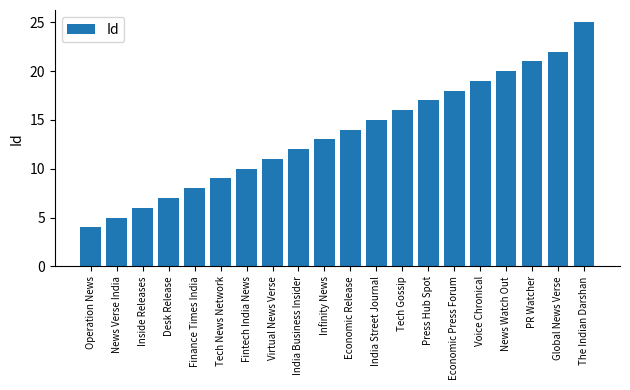

What is the difference between the values at Tech News Network and News Watch Out?

11